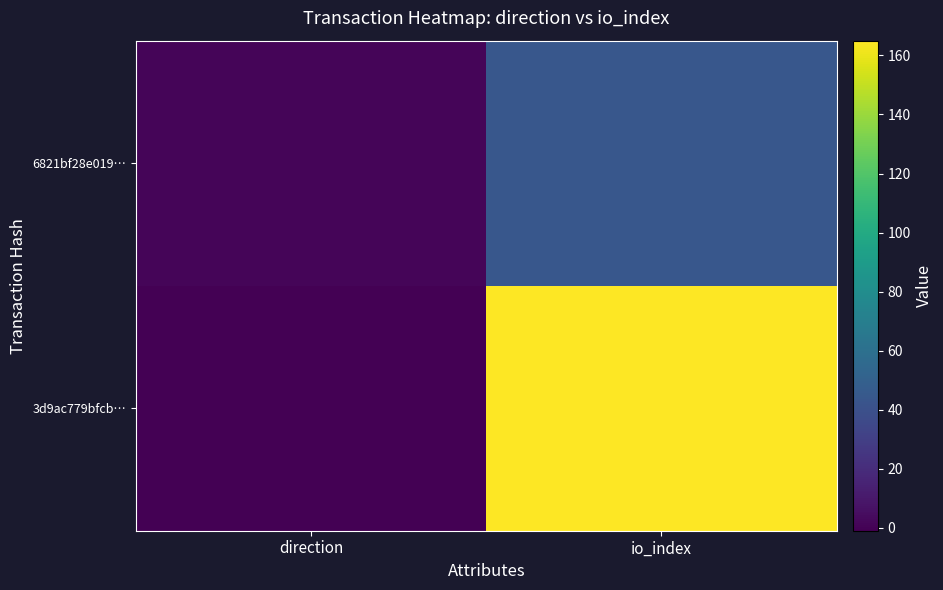

Reading left to right, transcribe all the data shown in this chart.

3d9ac779bfcb…: direction=-1	io_index=165
6821bf28e019…: direction=1	io_index=44